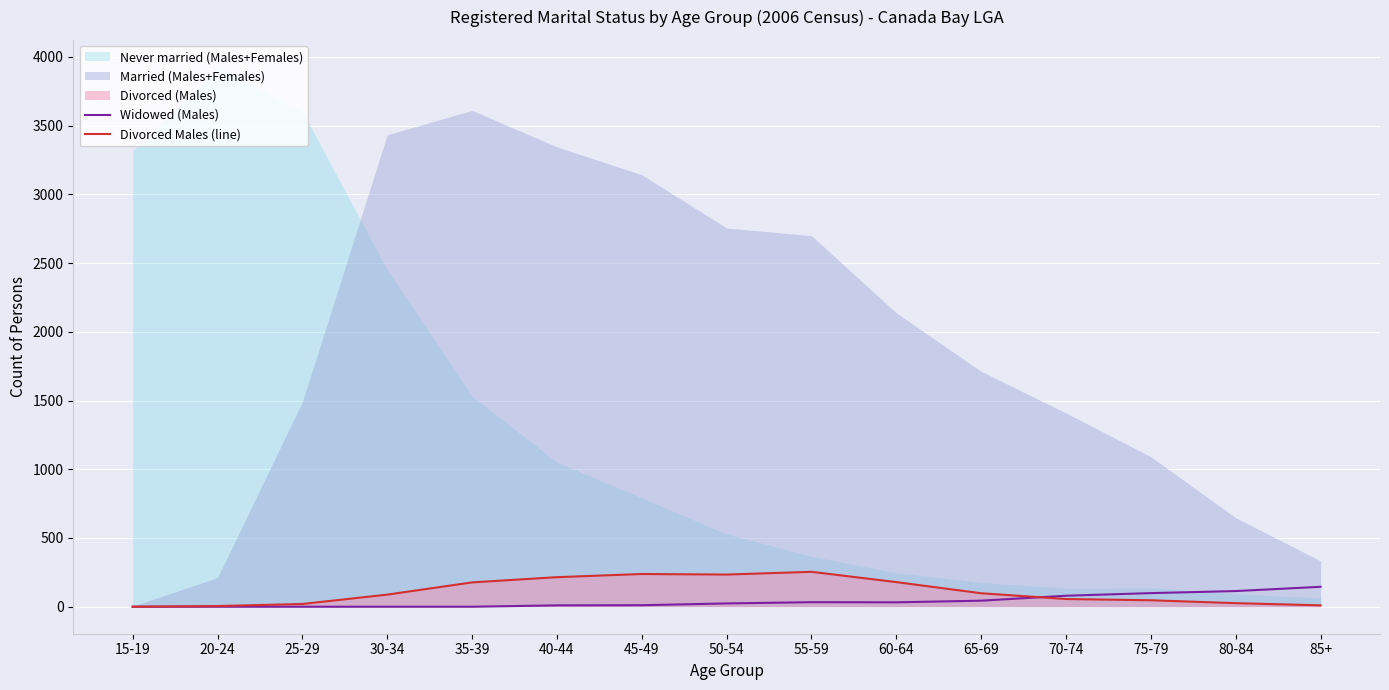

Read the Widowed (Males) value at 85+.

145